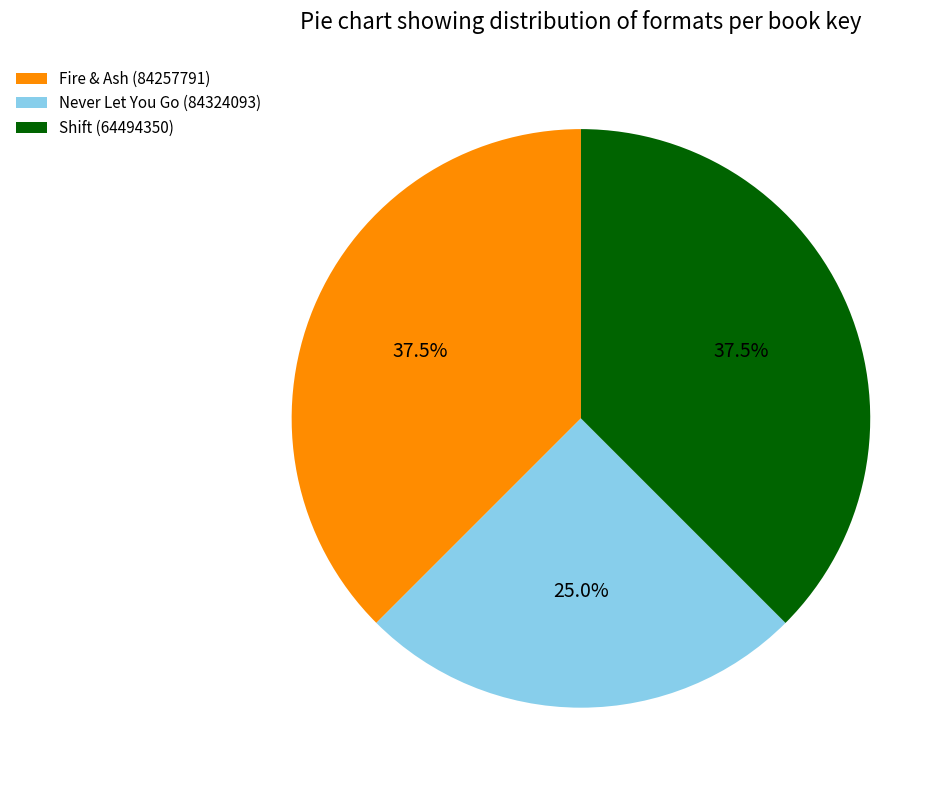

Approximately how many times larger is the value at Fire & Ash (84257791) compared to Shift (64494350)?

1.0